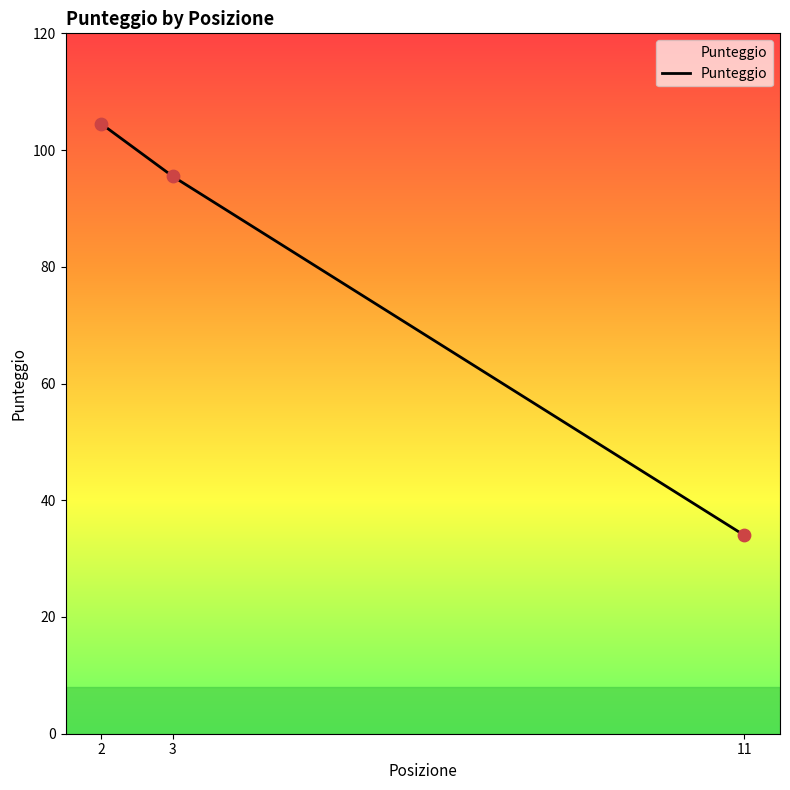

Between 3 and 2, which is larger?

2